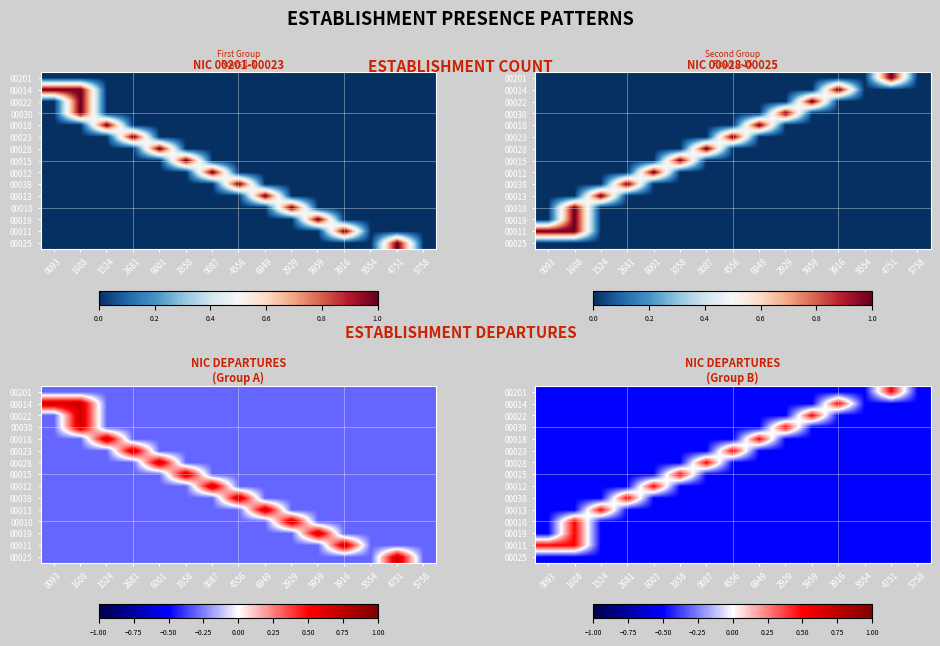

The value of 00030 at 4751 is -0.2. True or false?

False